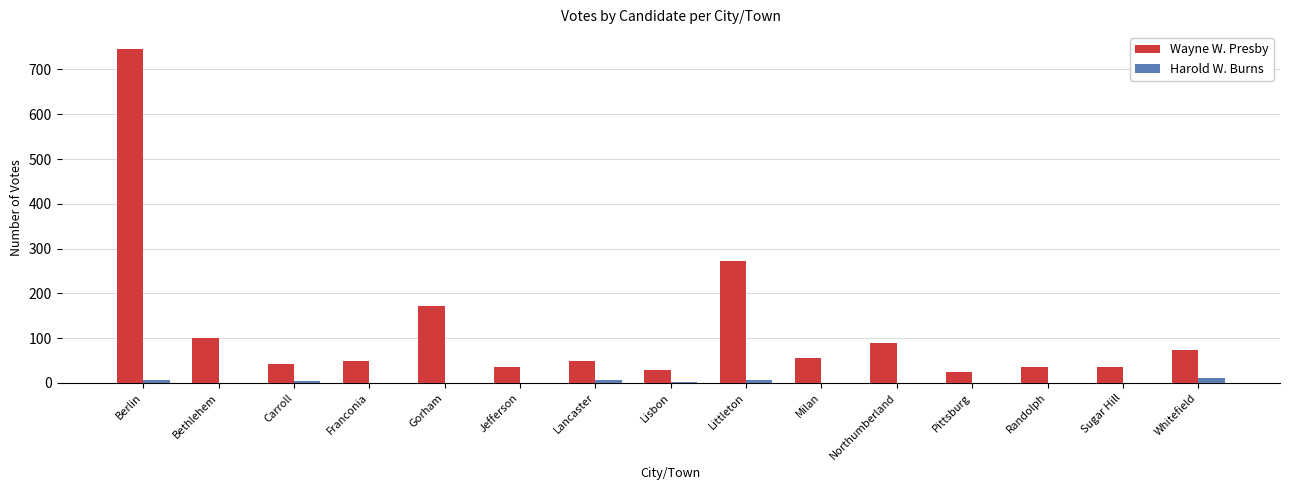

How many categories are shown in the chart?

15